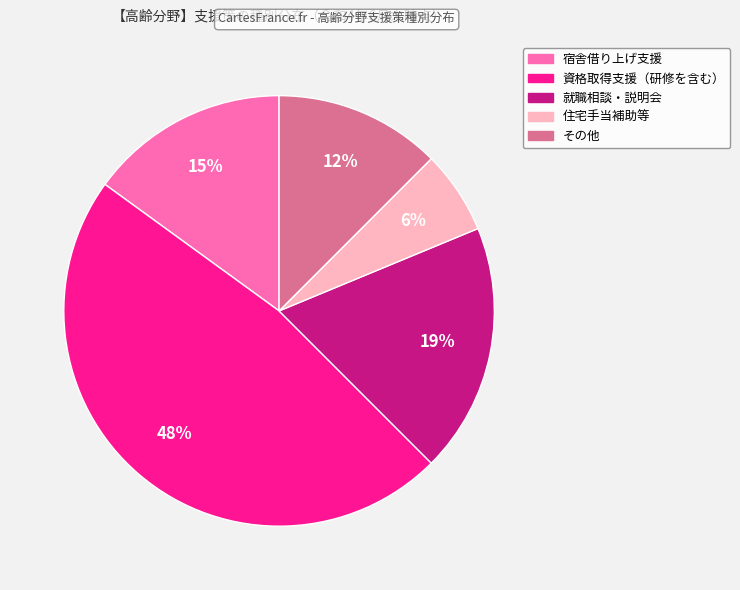

Between 住宅手当補助等 and その他, which is larger?

その他